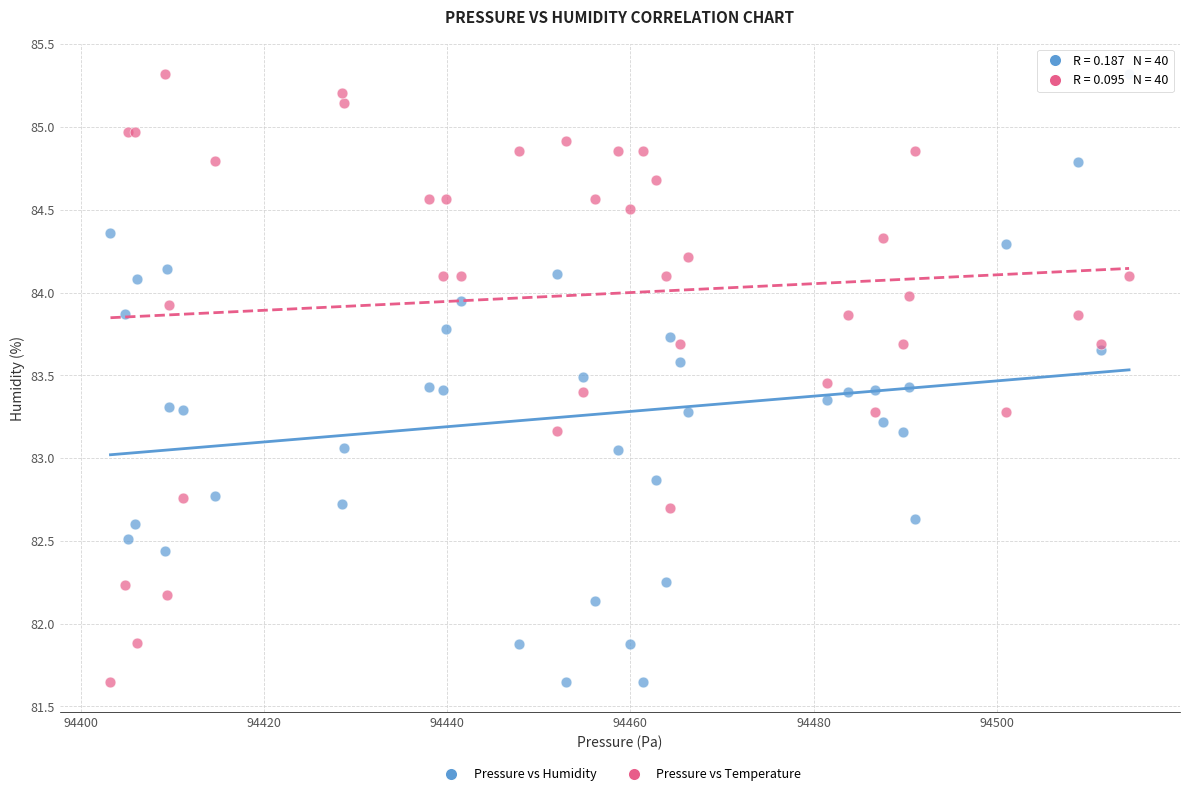

What is the X range (max minus min) for the scatter plot?

111.2